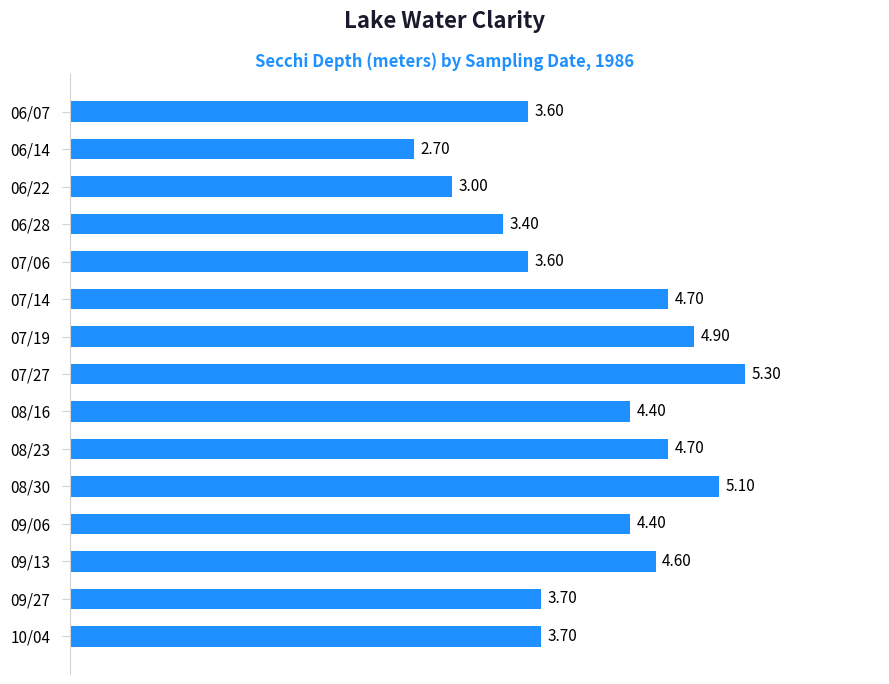

What is the difference between the maximum and minimum values?

2.6